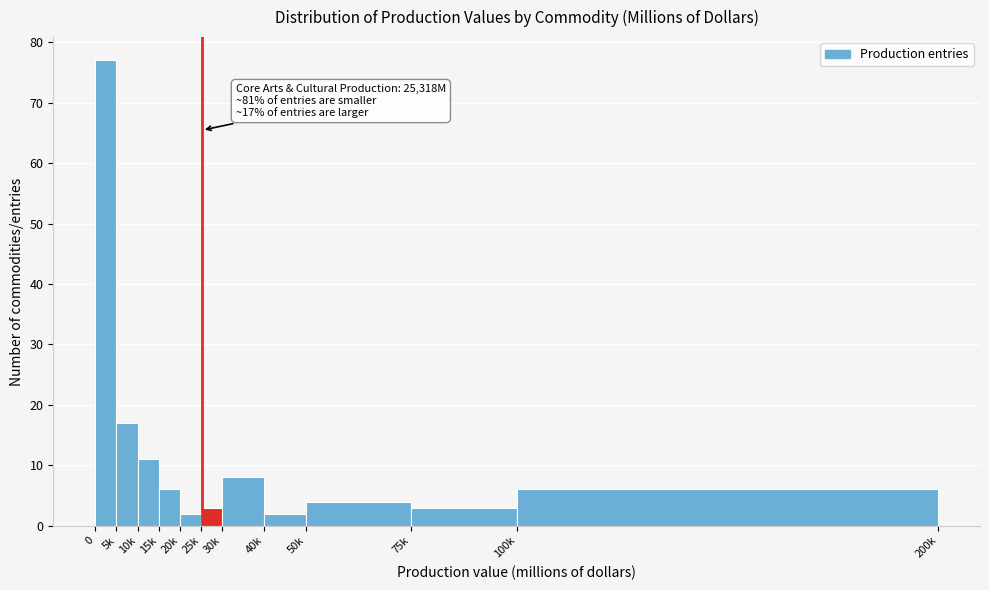

Reading right to left, list all the values displayed in this chart.

100k=6	75k=3	50k=4	40k=2	30k=8	25k=3	20k=2	15k=6	10k=11	5k=17	0=77